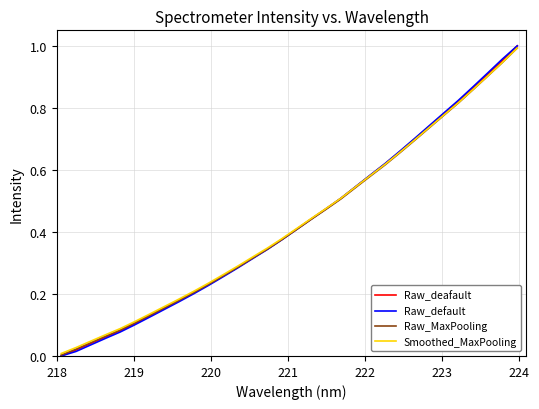

List the series in order of their overall mean, lowest first.

Raw_MaxPooling, Raw_default, Raw_deafault, Smoothed_MaxPooling